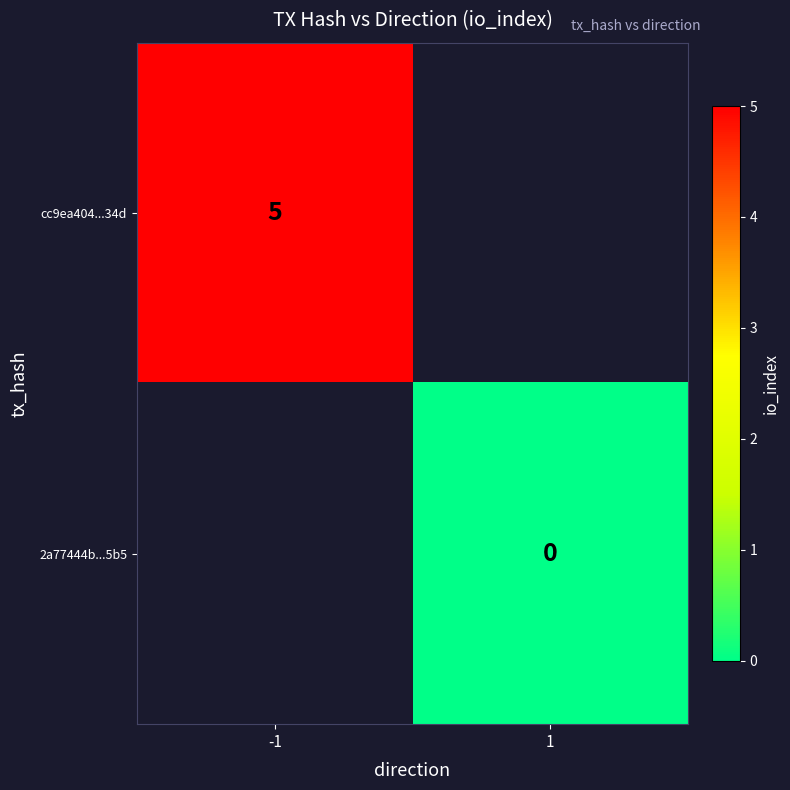

The cc9ea404...34d series shows 5 at -1. True or false?

True